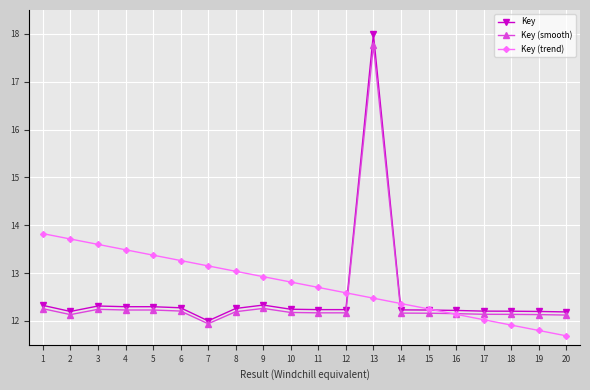

At which category does the chart reach its peak across all series?

13